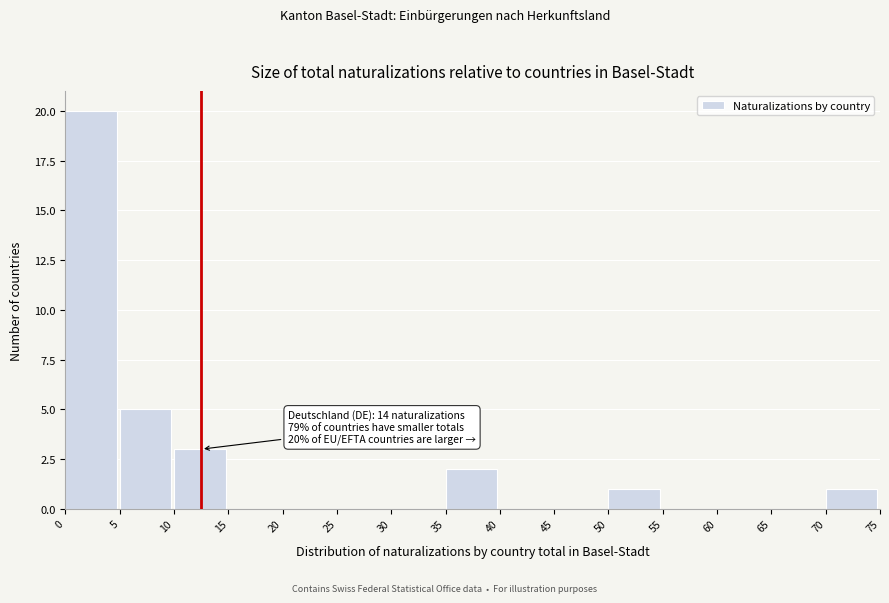

Over which range of the x-axis is the bar tallest?

0 to 5